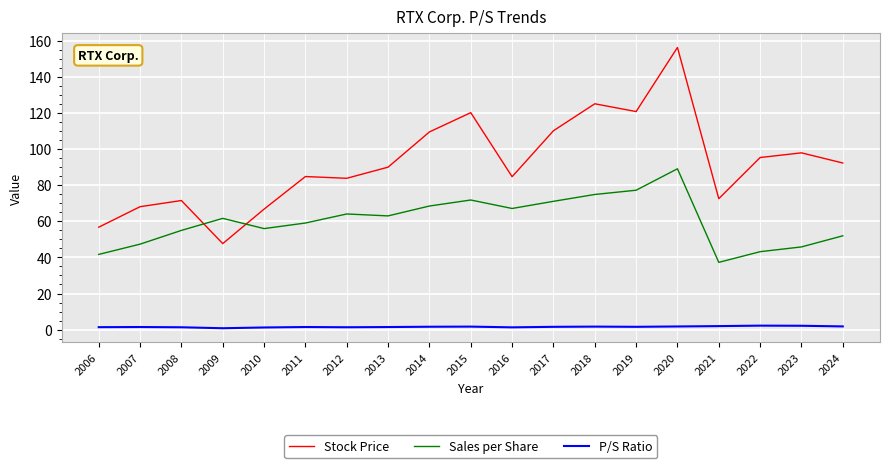

What is the sum of all P/S Ratio values?

29.4